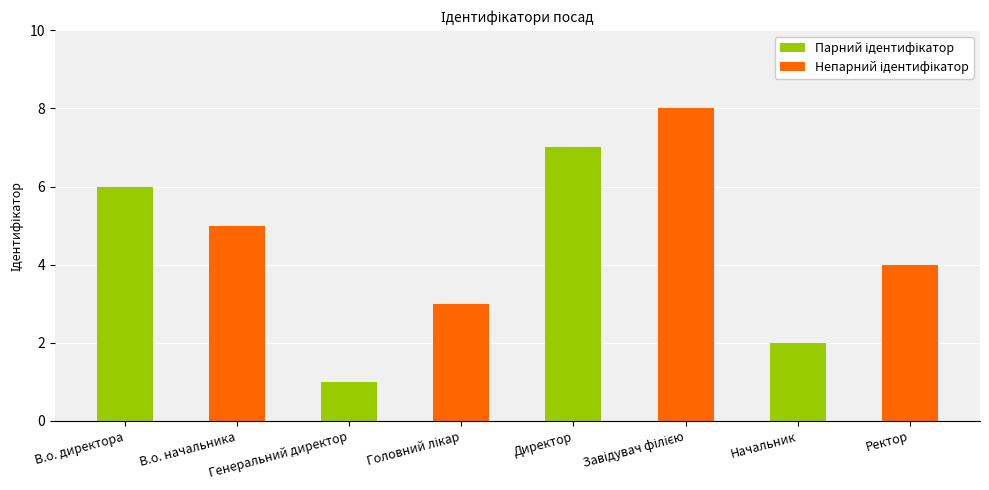

How many bars are there in total?

8